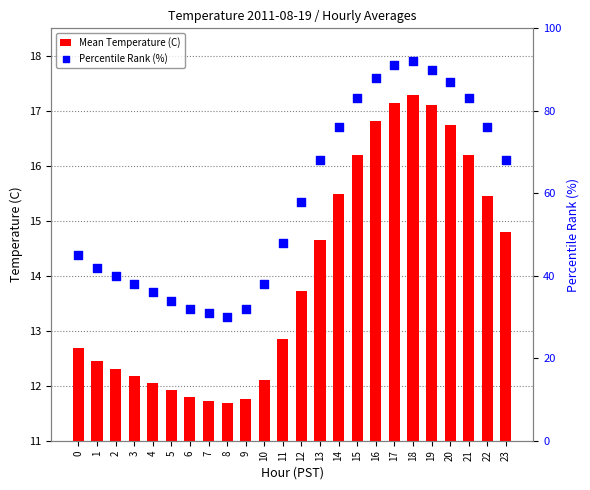

Is the value of Percentile Rank (%) at 12 greater than the value of Mean Temperature (C) at 2?

Yes